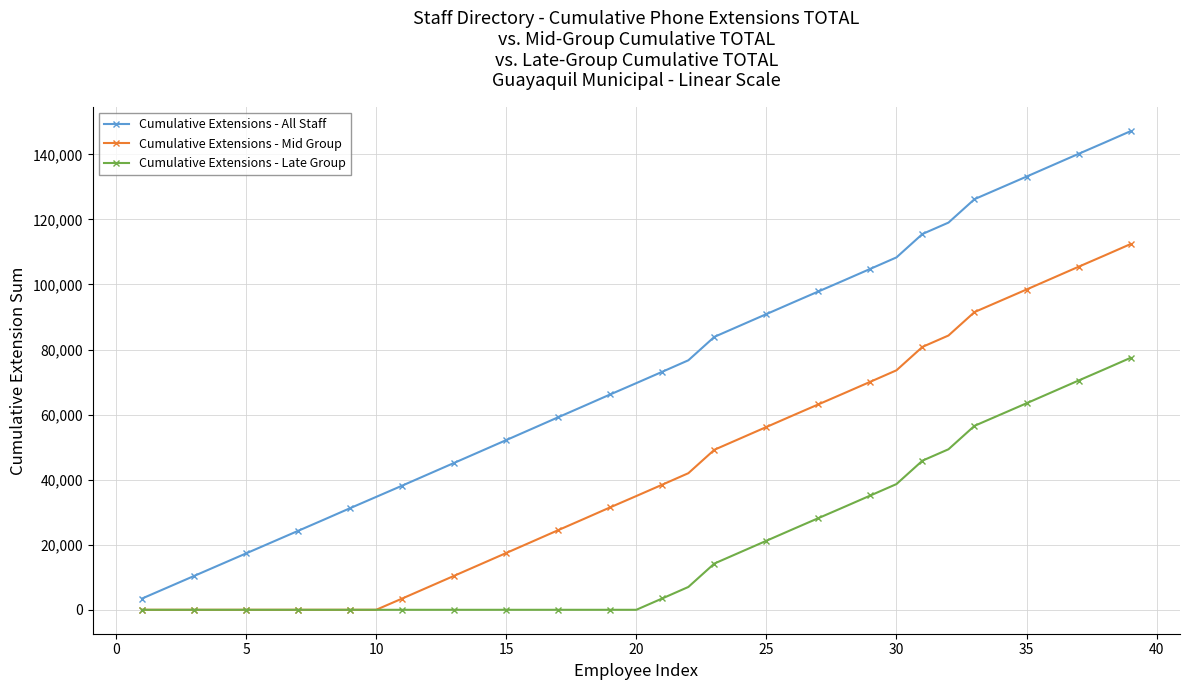

How many values in the Cumulative Extensions - All Staff series are below 69674?

19